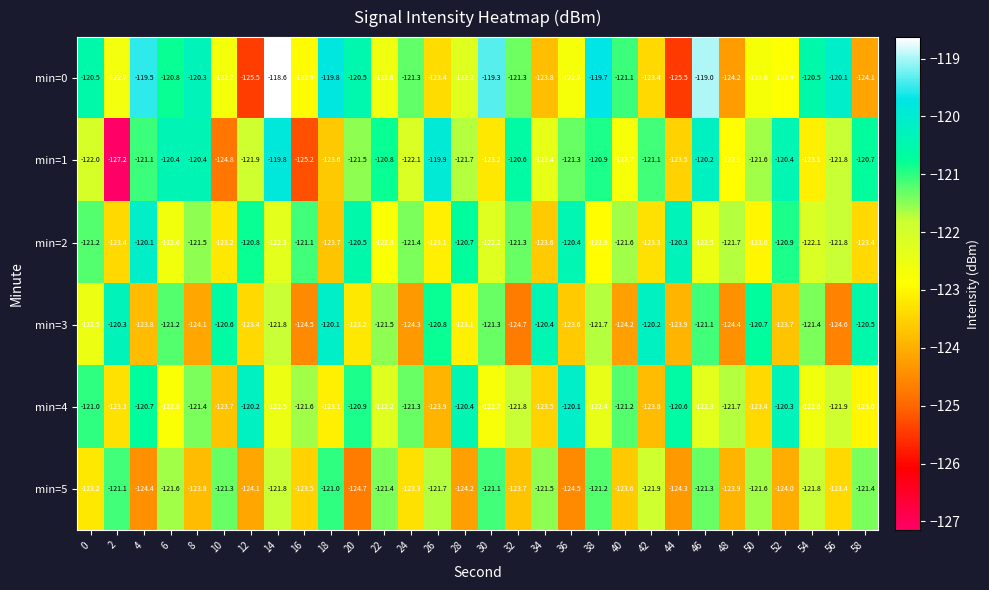

Which series has the widest spread of values?

min=1